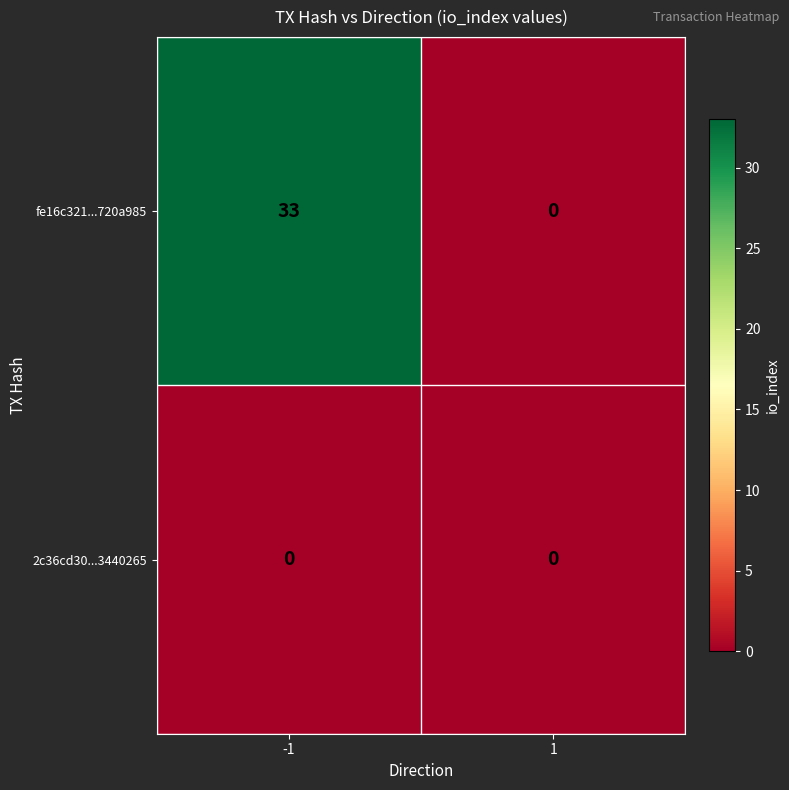

Which series has the largest total across all categories?

fe16c321...720a985